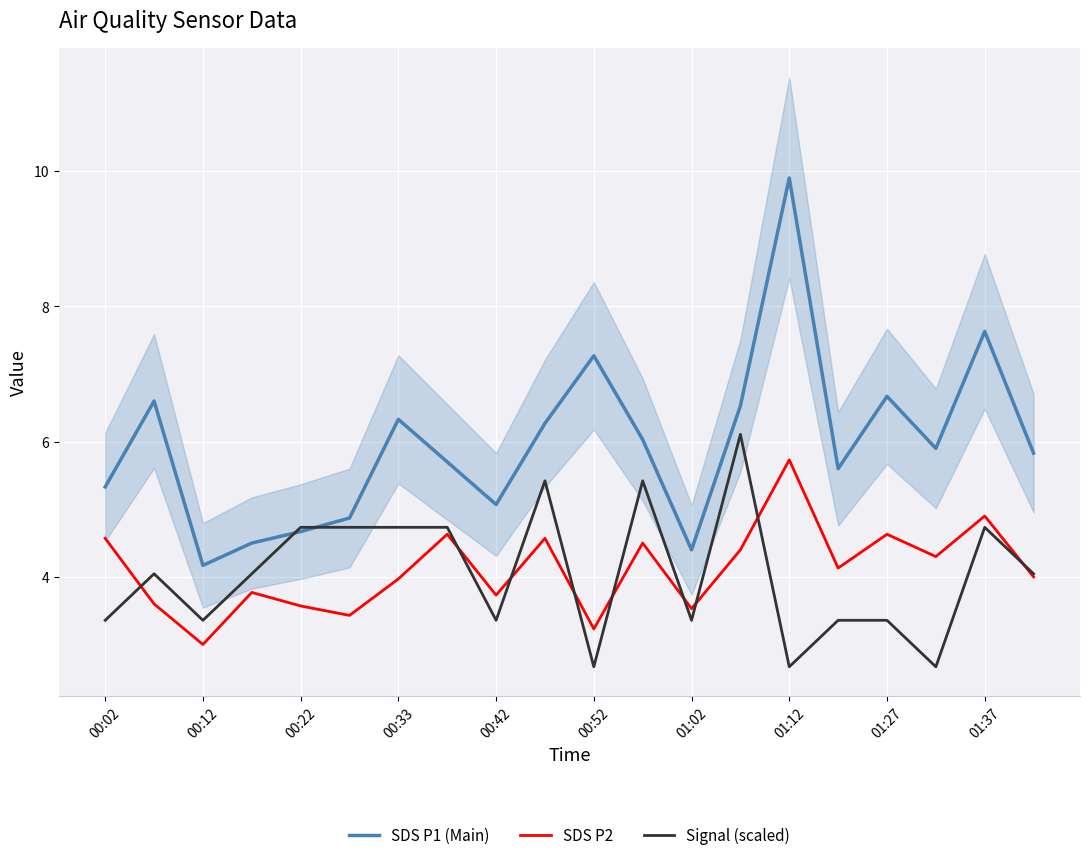

Which category has the highest value in the SDS P1 (Main) series?

01:12